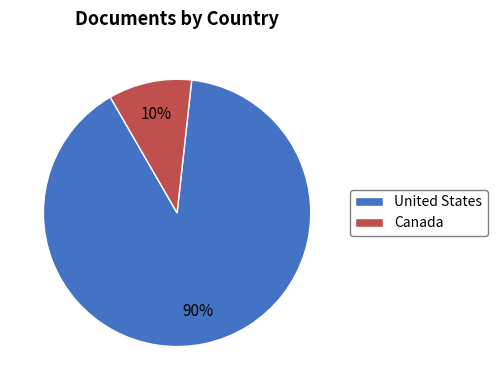

To the nearest percent, what percentage of the pie is United States?

90%